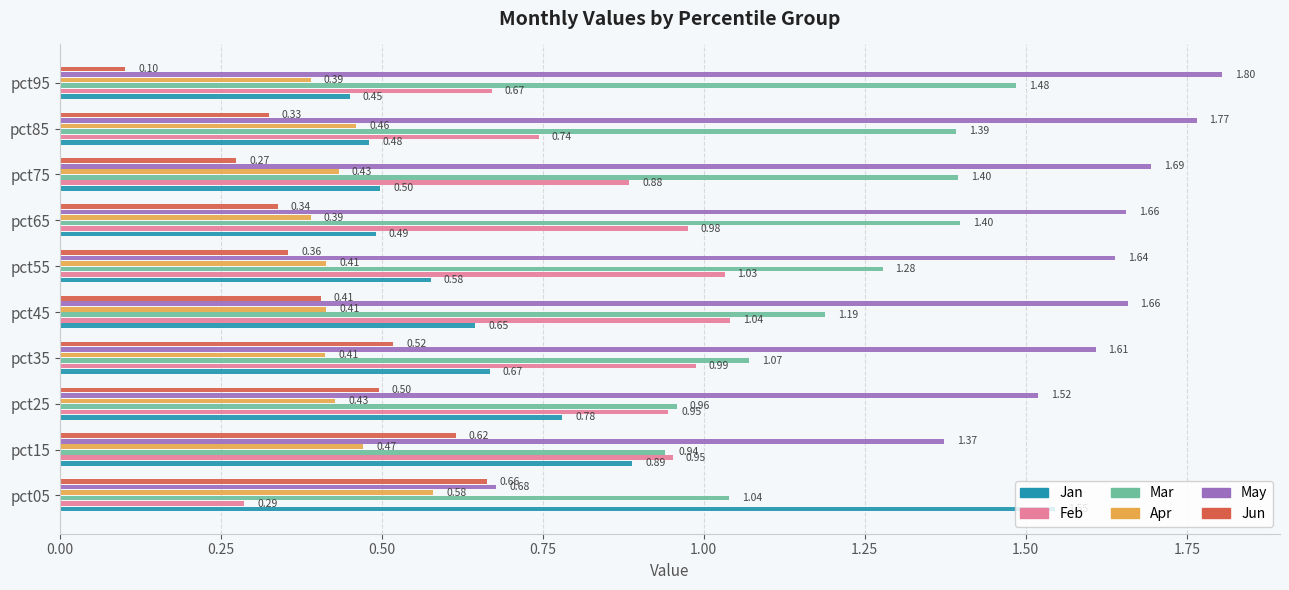

At how many categories does at least one series exceed 1?

10